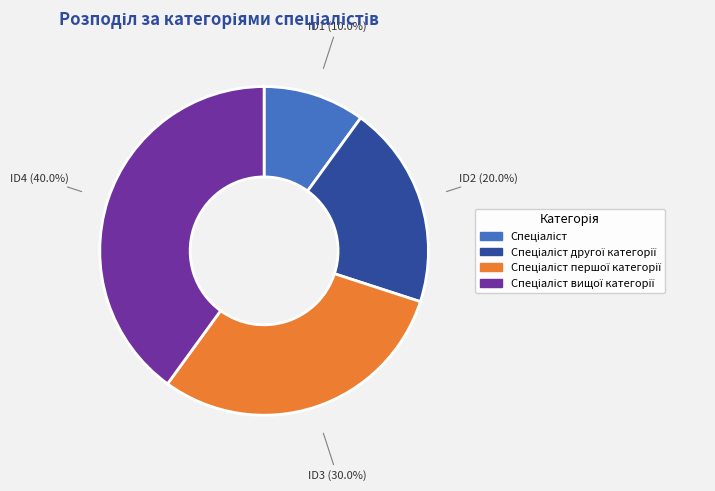

Does any single category account for the majority?

No